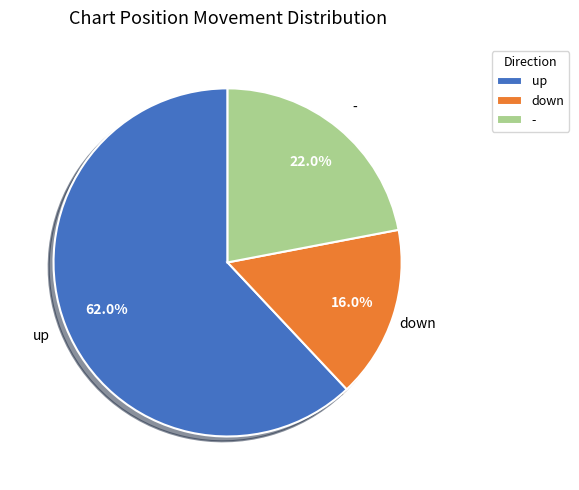

Approximately how many times larger is the value at - compared to up?

0.4